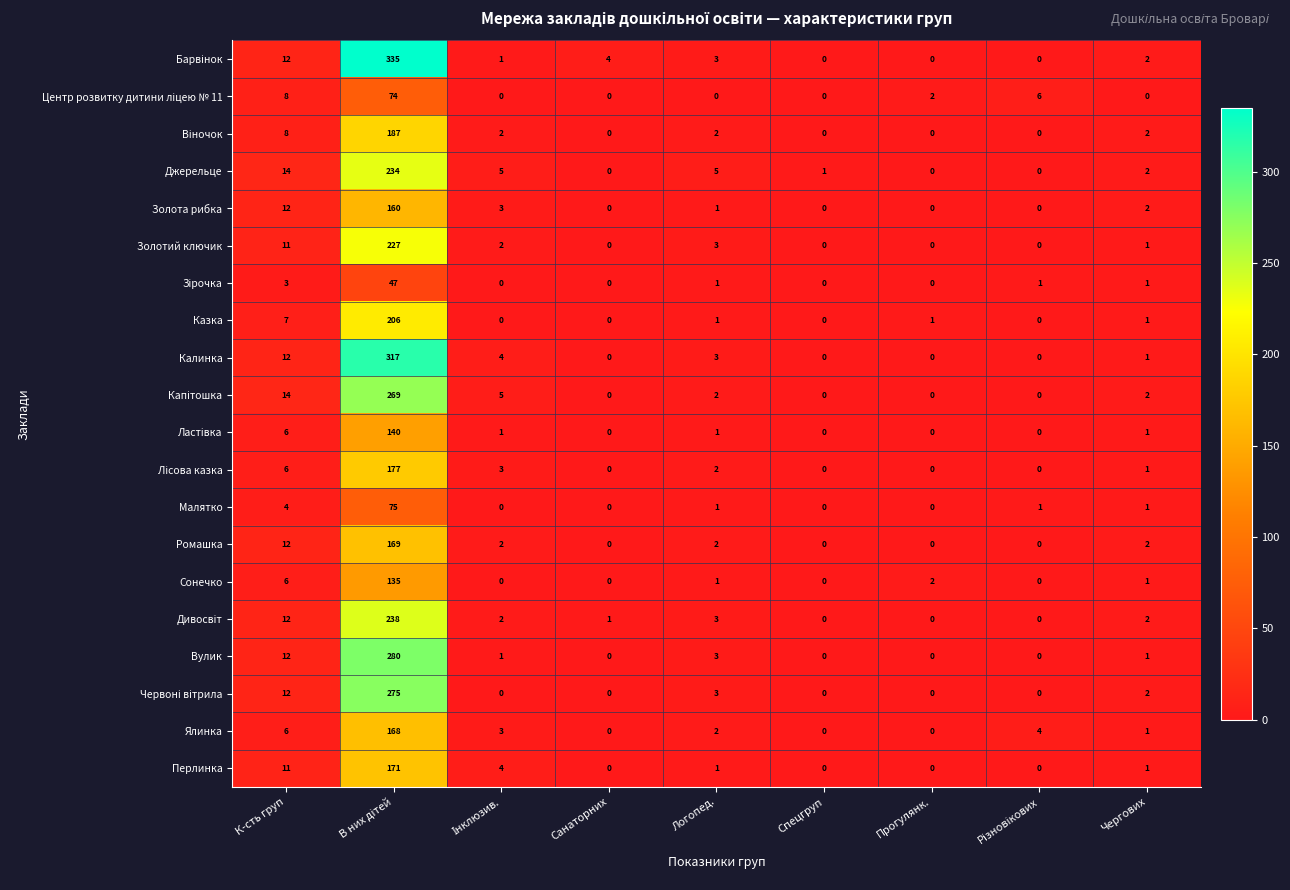

What is the sum of all Золотий ключик values?

244